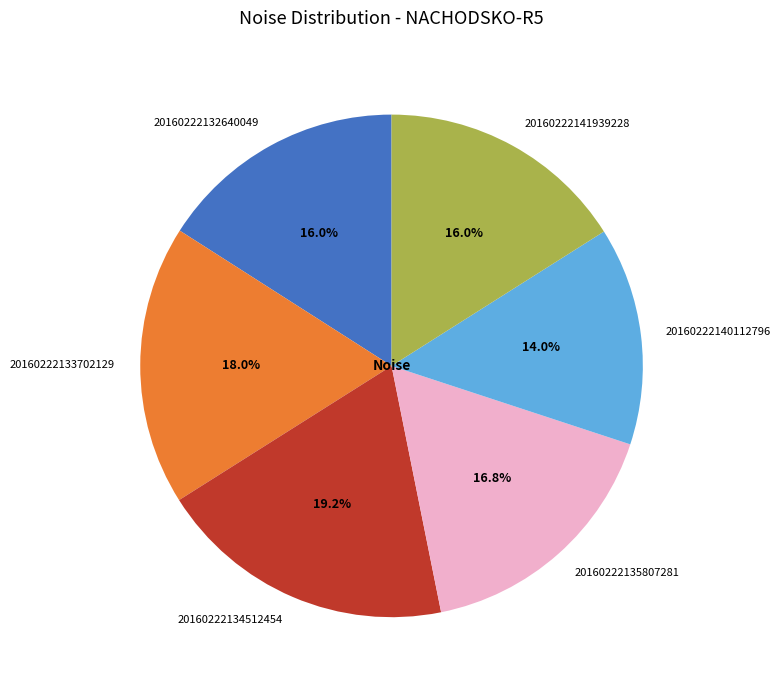

Approximately how many times larger is the value at 20160222140112796 compared to 20160222133702129?

0.8